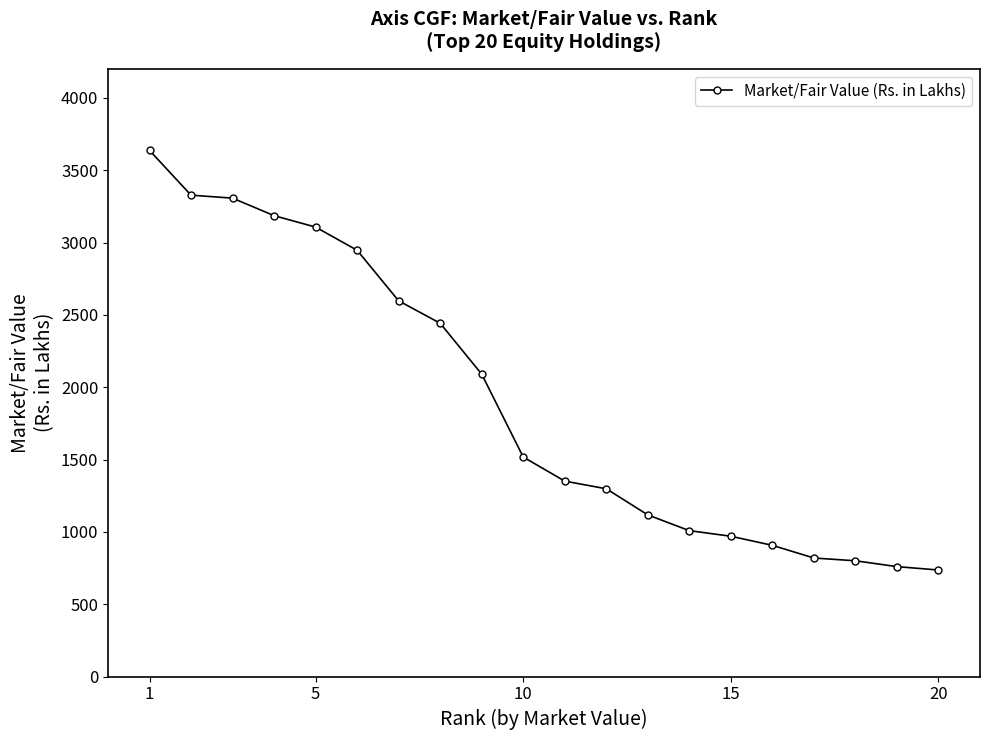

How many lines are shown in the chart?

1